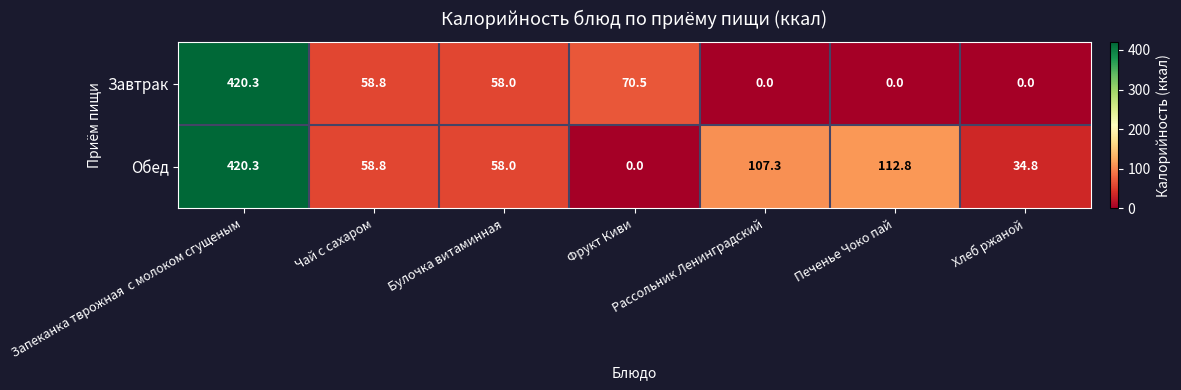

At how many categories does at least one series exceed 185?

1